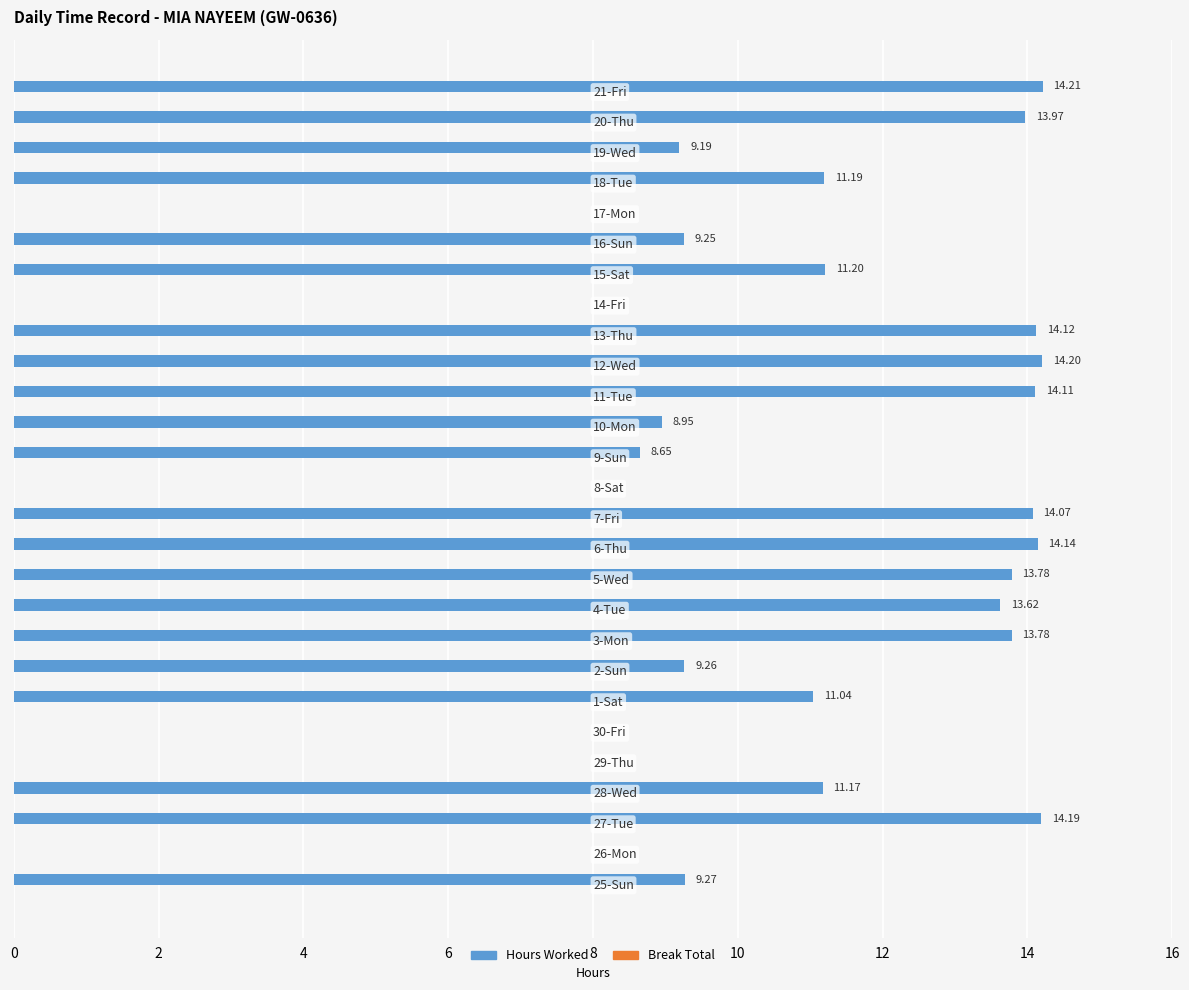

What is the sum of all values?

253.4